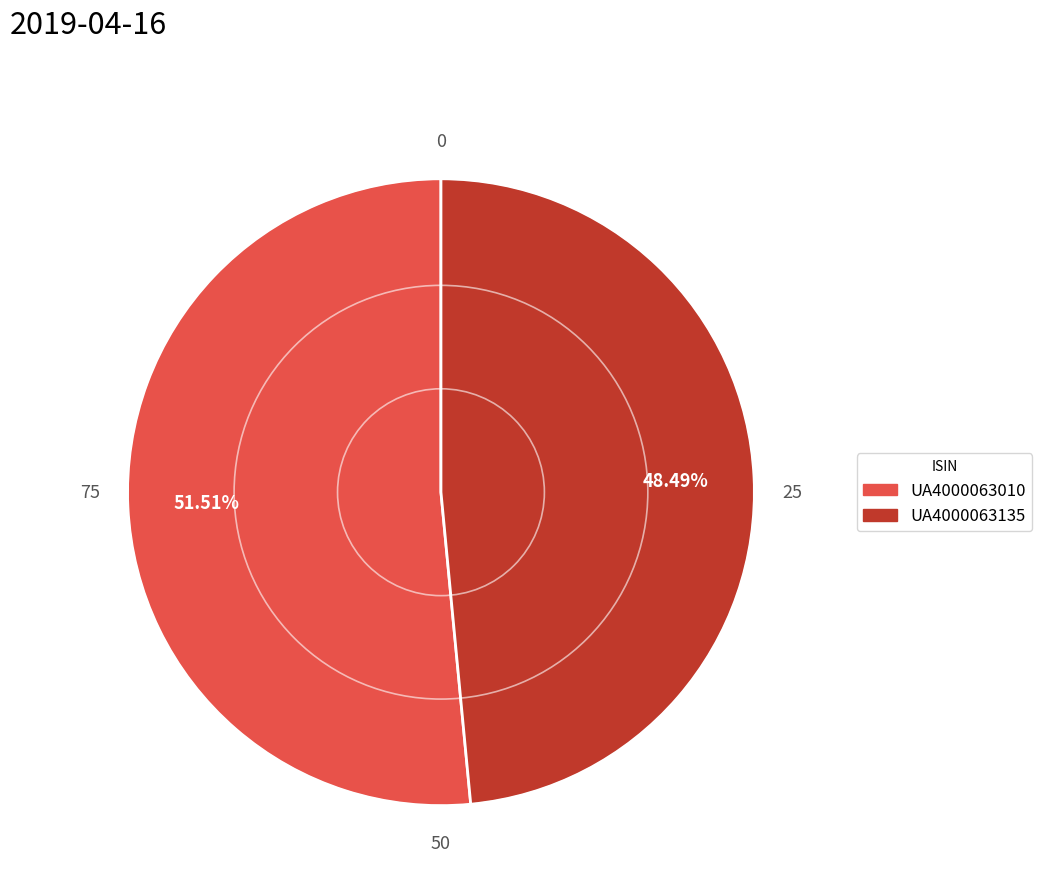

Which category accounts for the majority?

UA4000063010